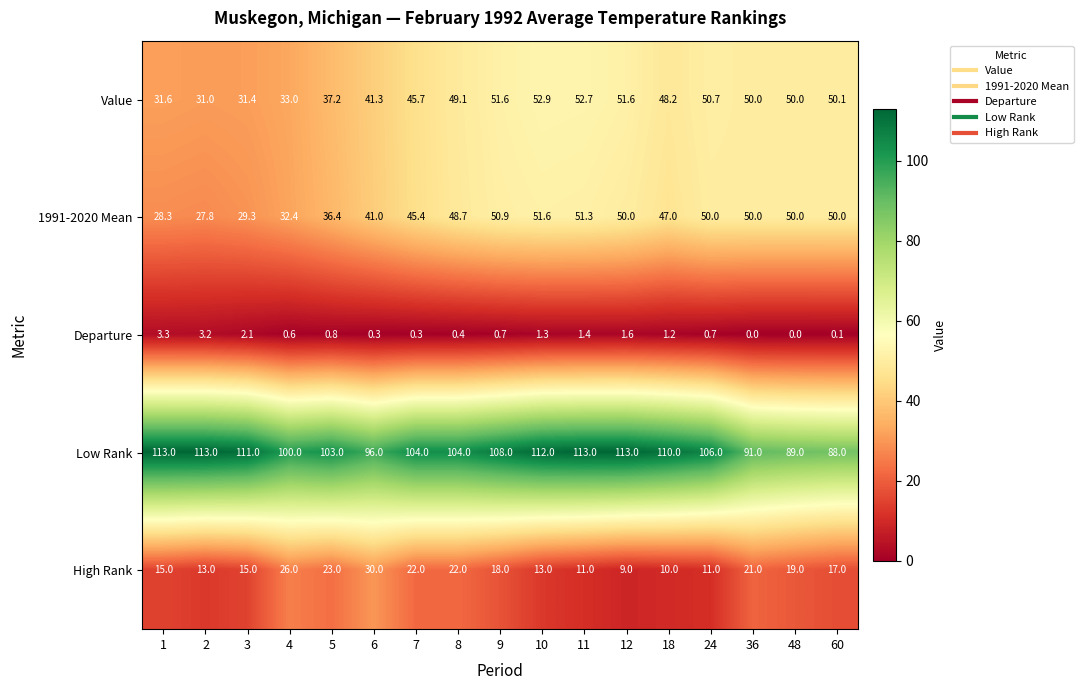

The High Rank series shows 30.0 at 6. True or false?

True